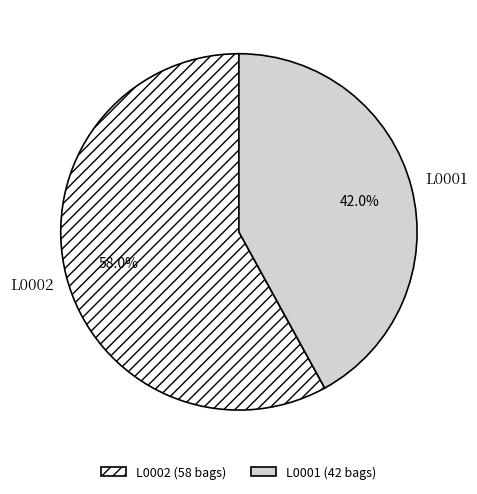

How many slices are in this pie chart?

2